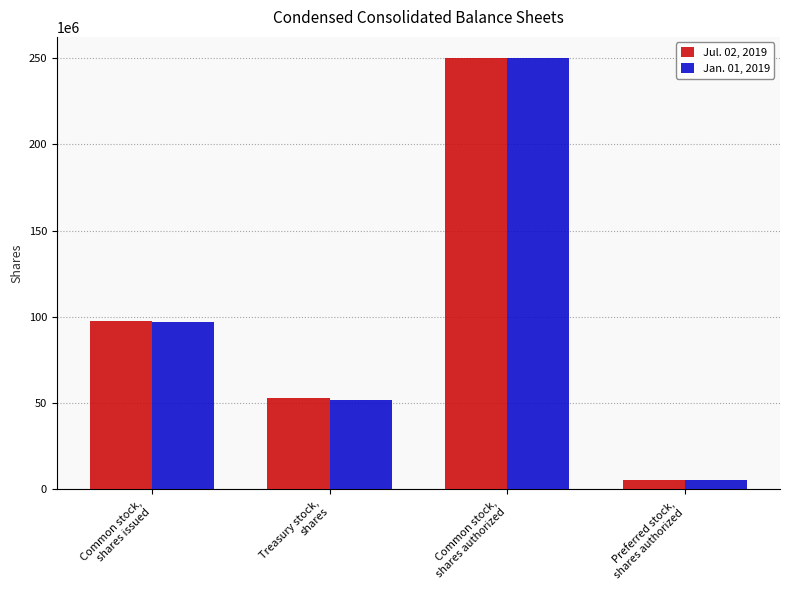

At how many categories does at least one series exceed 244504836?

1